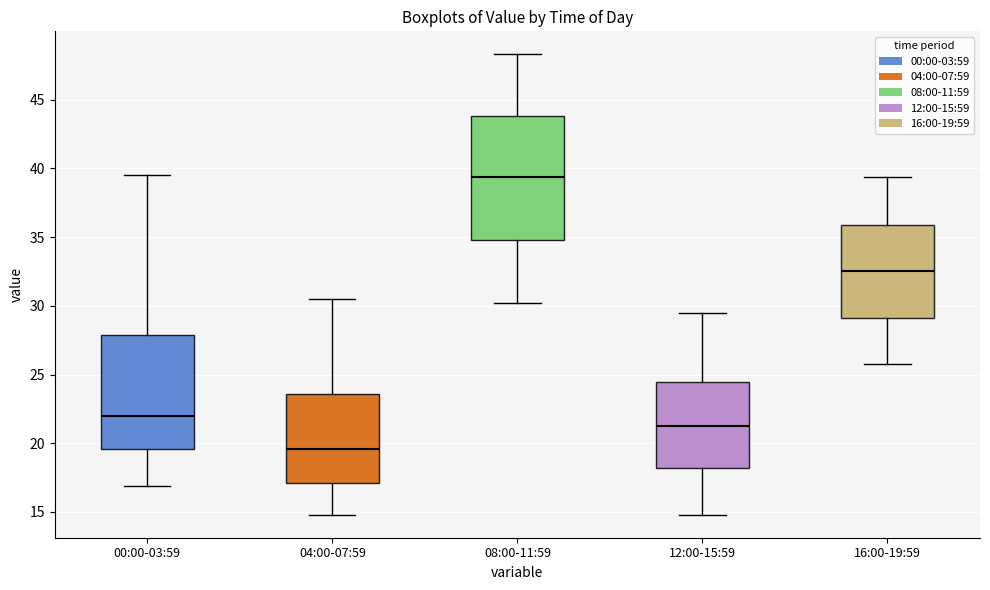

Which box is the tallest, from its lower edge to its upper edge?

08:00-11:59